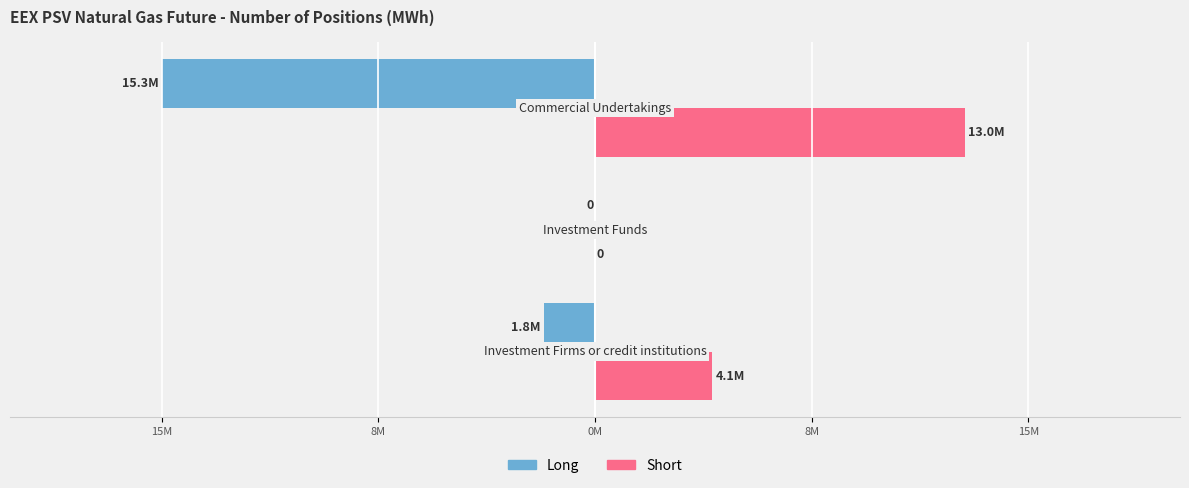

What are all the series names shown in the legend?

Long, Short